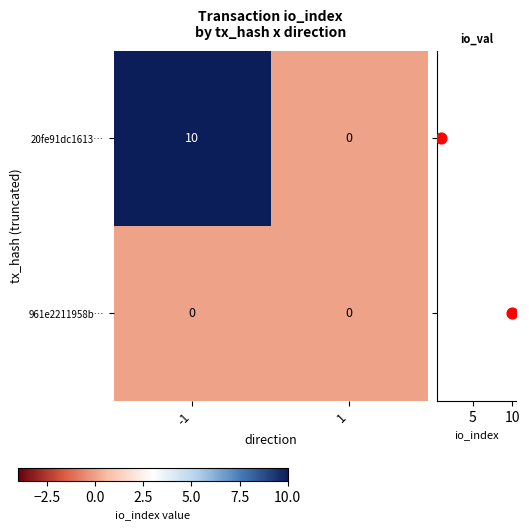

At how many categories does at least one series exceed 1?

1